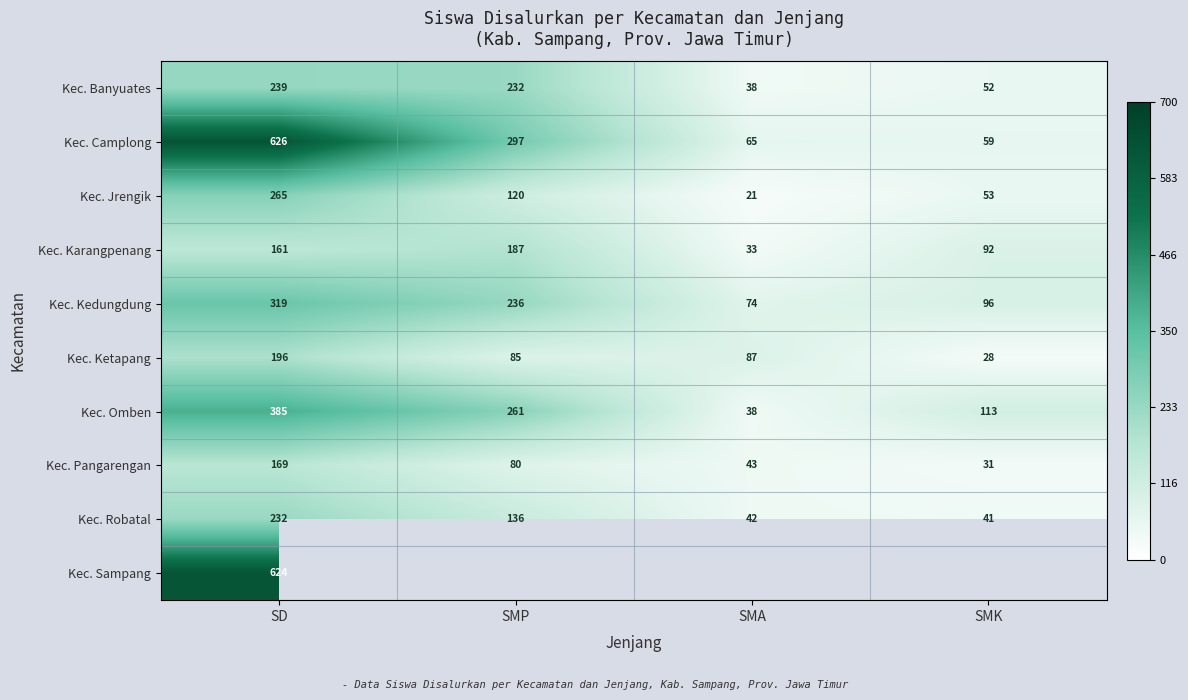

What is the difference between the Kec. Ketapang values at SMA and SMK?

59